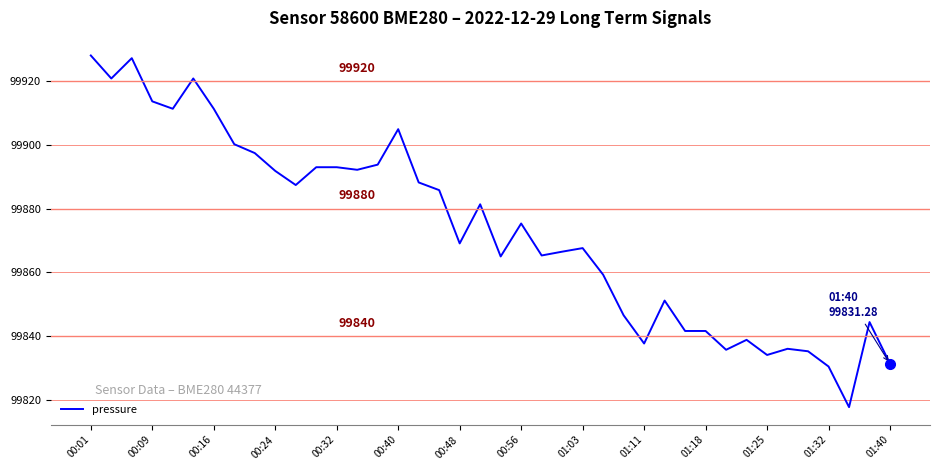

What is the difference between the maximum and minimum values?

110.3